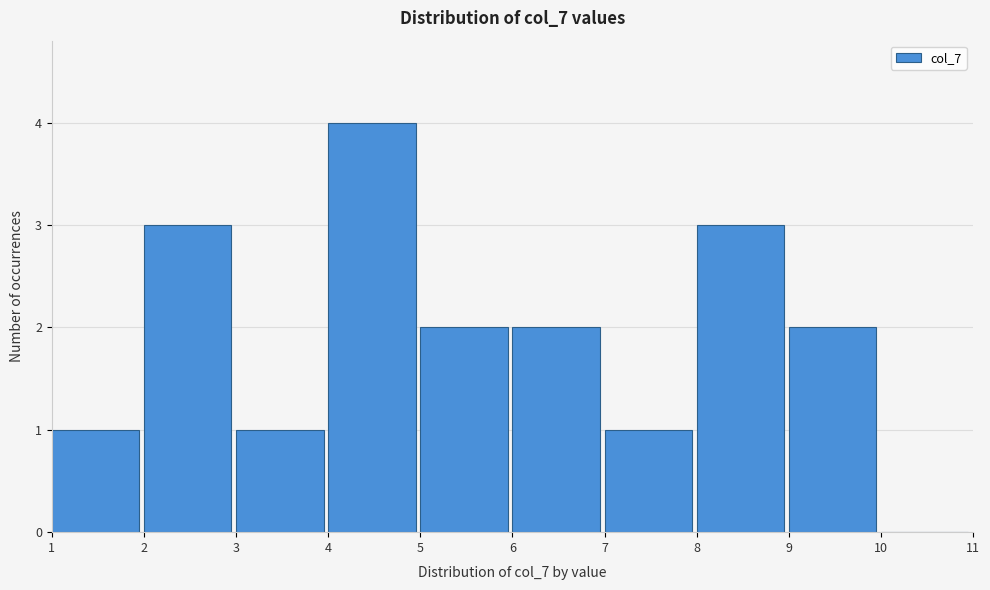

Reading left to right, list every bar in this chart as the range it spans on the x-axis followed by its height. The values are not printed on the chart, so give them approximately, as read against the axis.

1 to 2: 1
2 to 3: 3
3 to 4: 1
4 to 5: 4
5 to 6: 2
6 to 7: 2
7 to 8: 1
8 to 9: 3
9 to 10: 2
10 to 11: 0